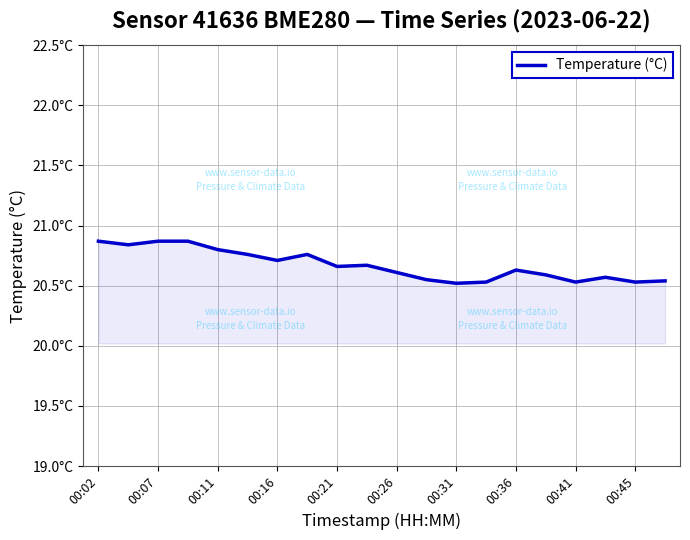

Is this an area chart (filled region under the line)?

Yes